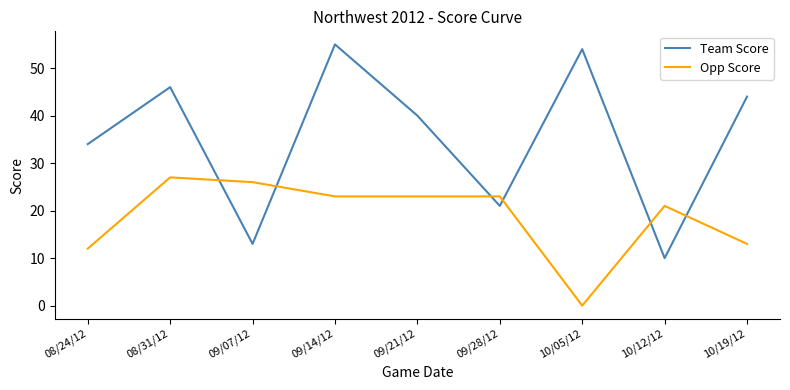

How many distinct data groups are displayed?

2